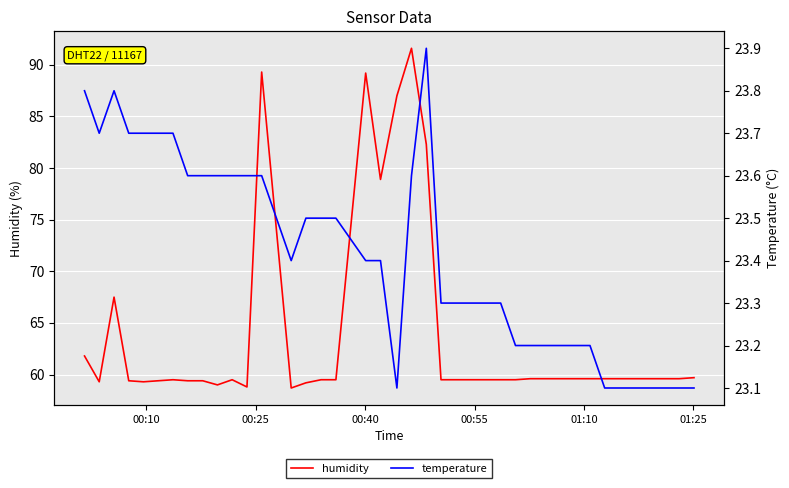

How many lines are shown in the chart?

2